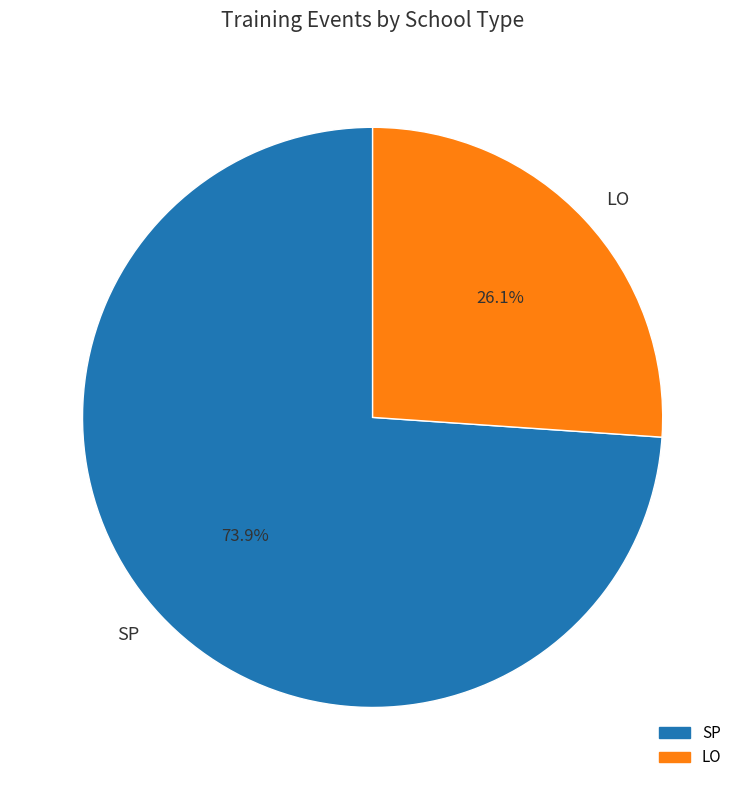

Which has a higher value, LO or SP?

SP